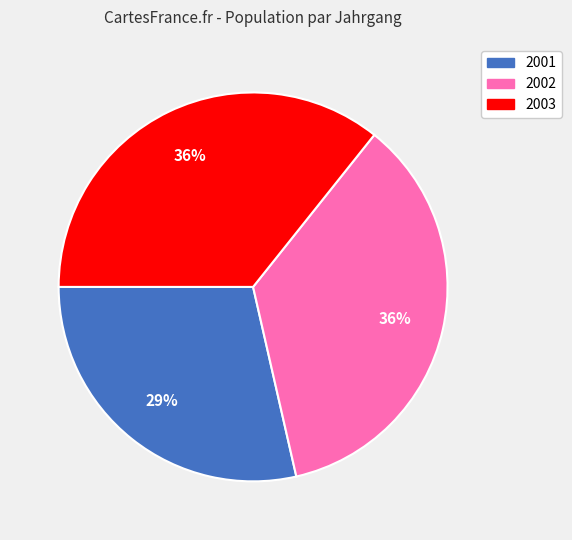

Count the number of slices in the pie.

3